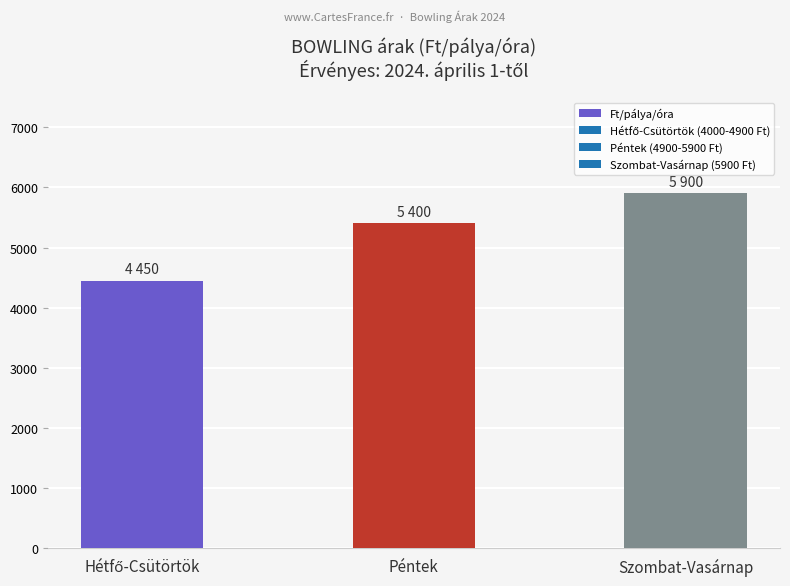

True or false: the data shows 8169 at Szombat-Vasárnap.

False